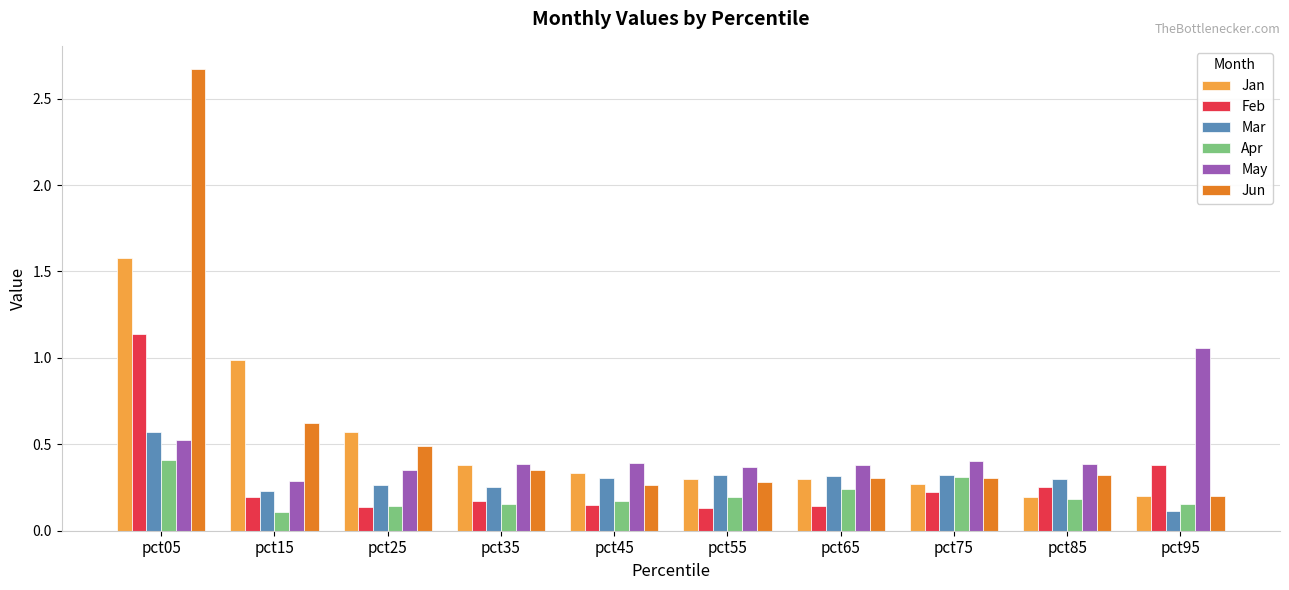

What is the maximum value shown in the chart?

2.7